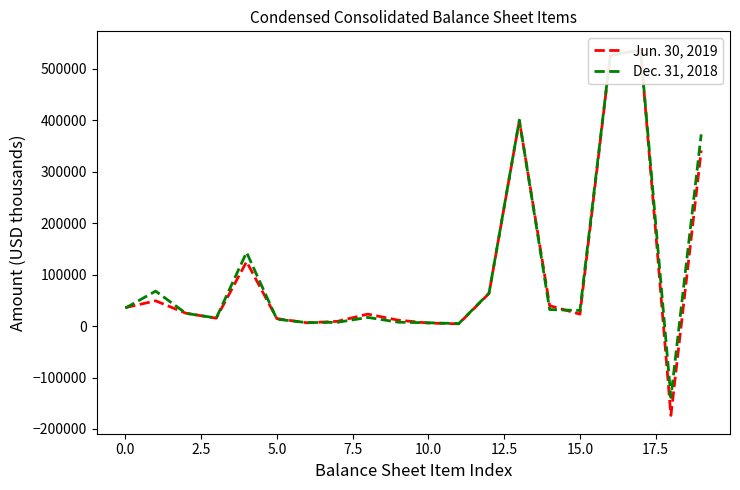

What is the maximum value shown in the chart?

537259